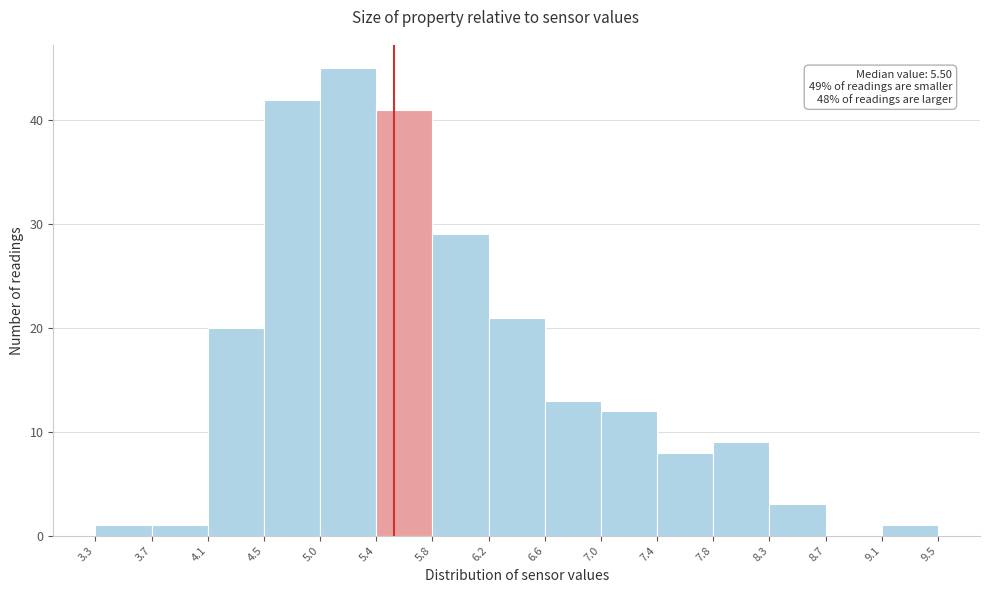

Over which range of the x-axis is the bar tallest?

5.0 to 5.4